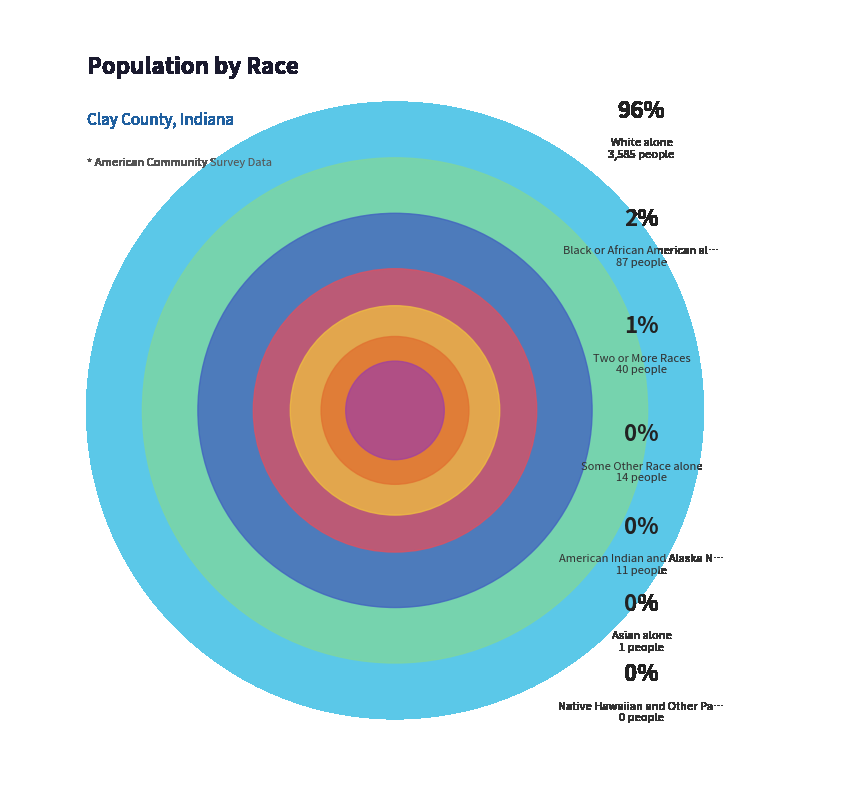

Which has a higher value, Asian alone or Two or More Races?

Two or More Races